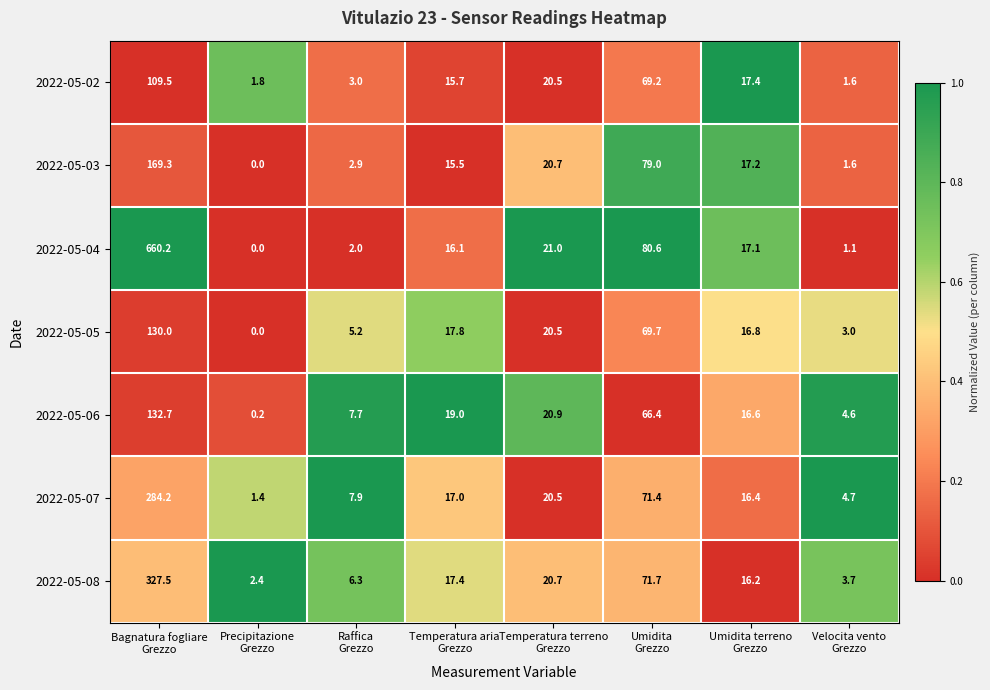

What is the total value across all series at Raffica
Grezzo?

35.0